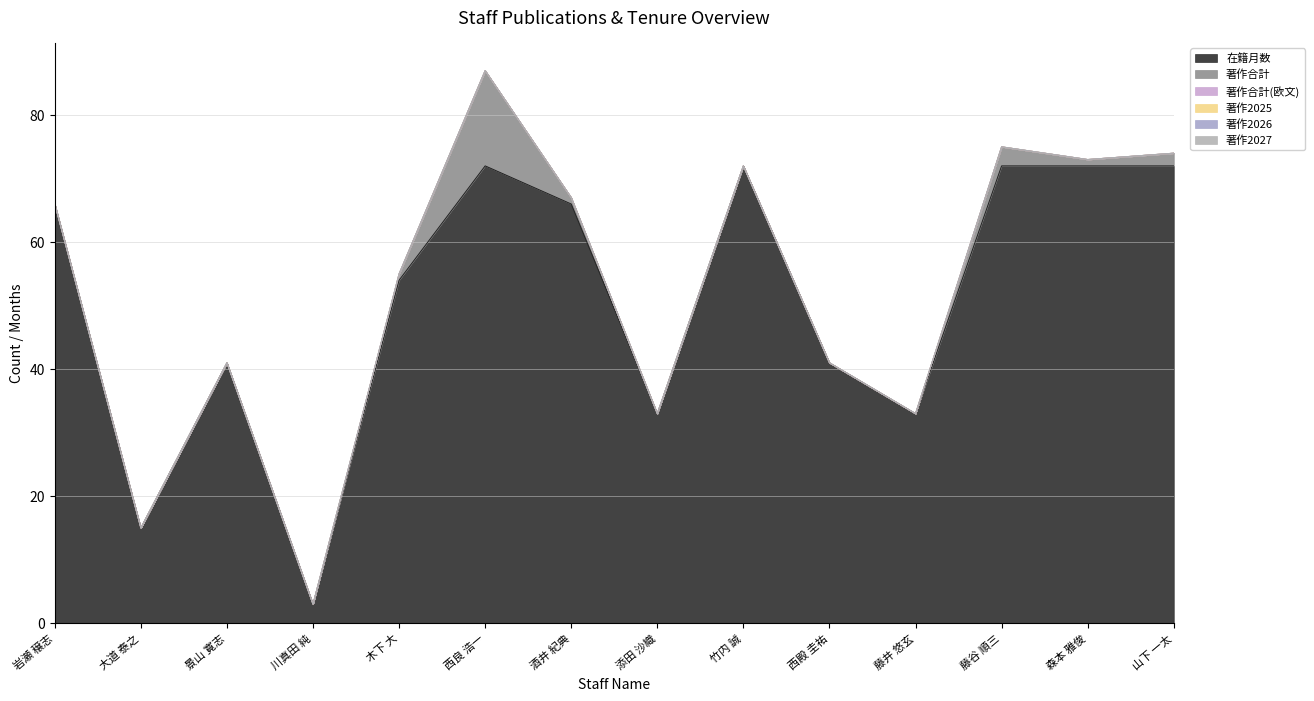

Does the chart display data point markers on the line(s)?

No